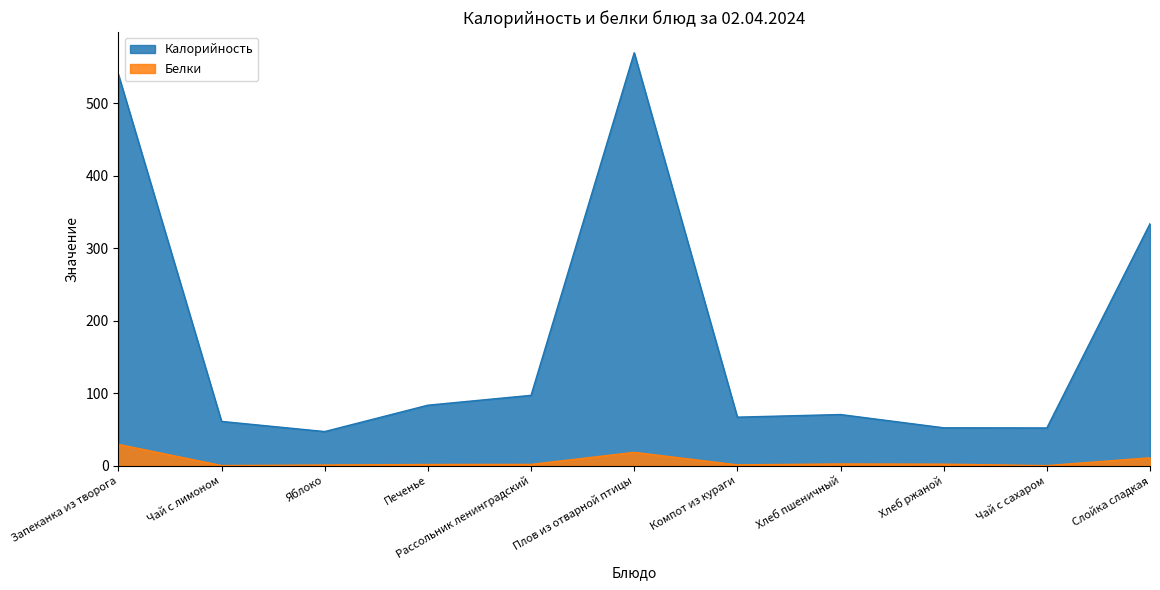

What is the lowest value of the Калорийность series?

47.0